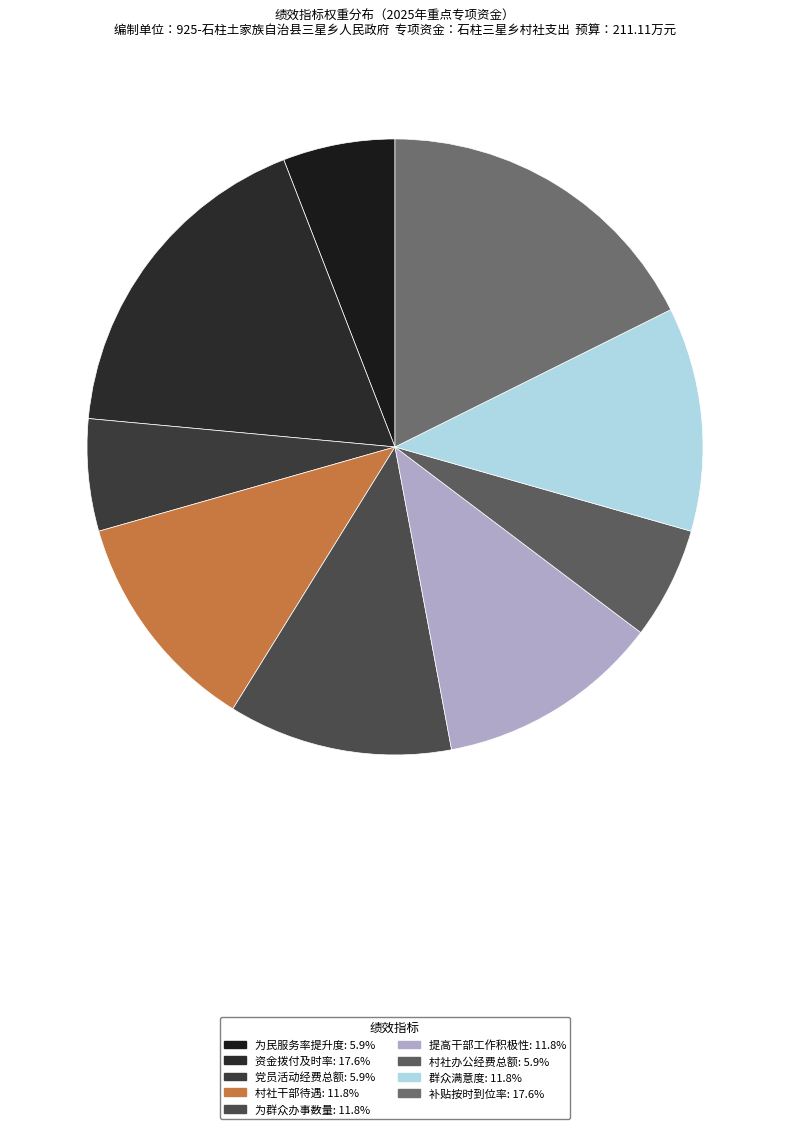

How many slices are in this pie chart?

9